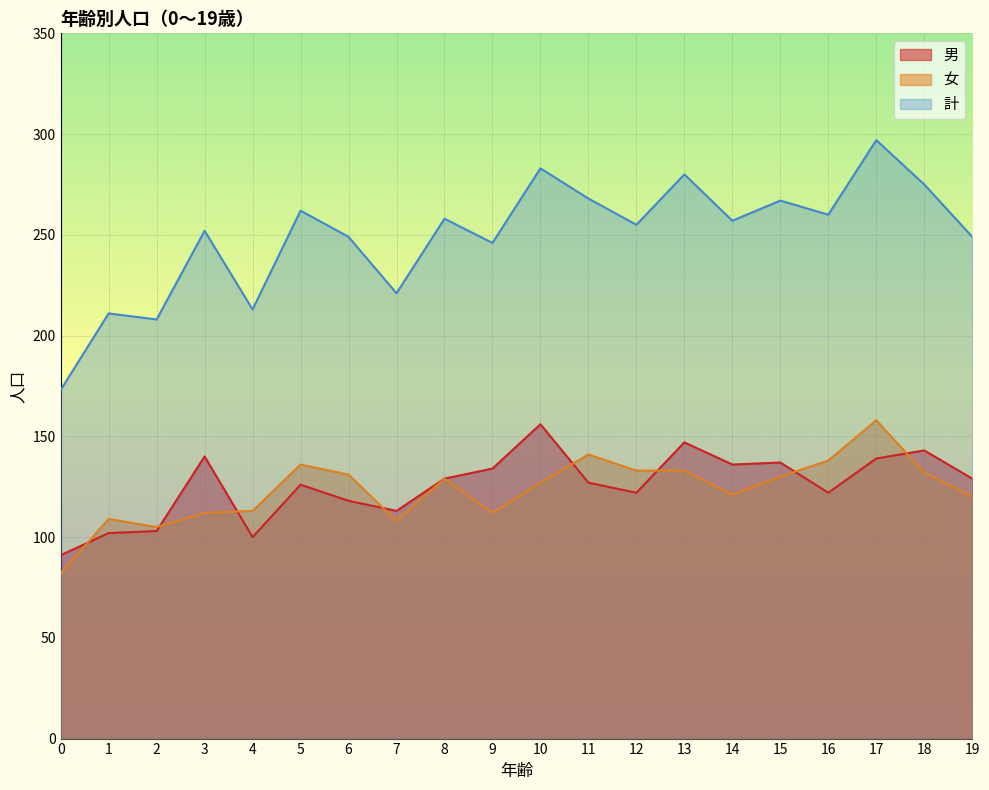

At how many categories does at least one series exceed 181?

19